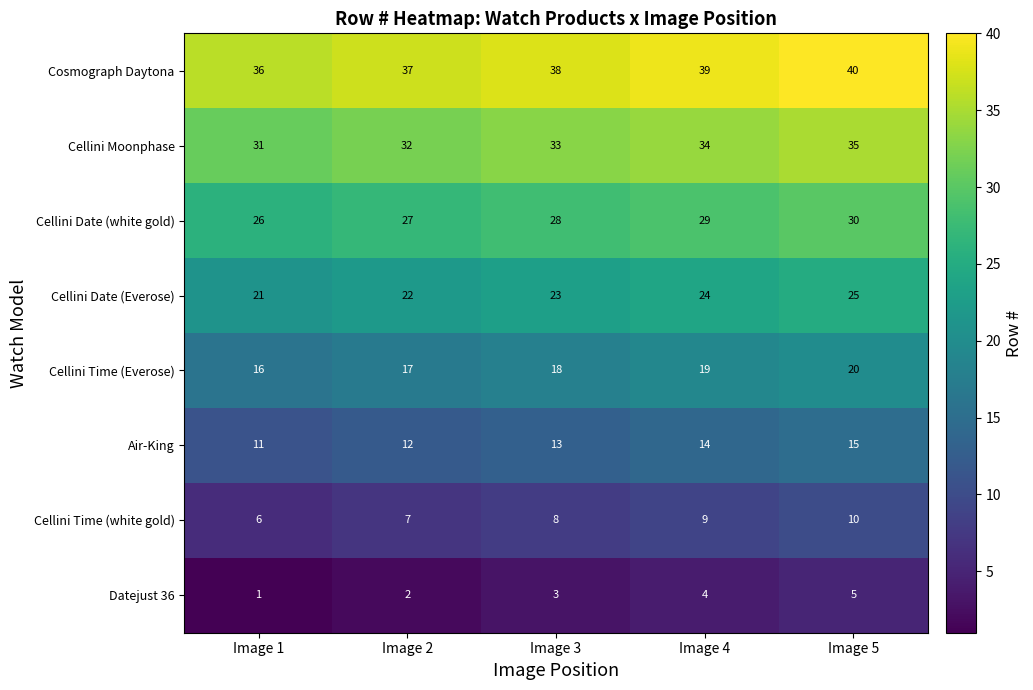

What is the difference between the maximum and minimum values in the Datejust 36 series?

4